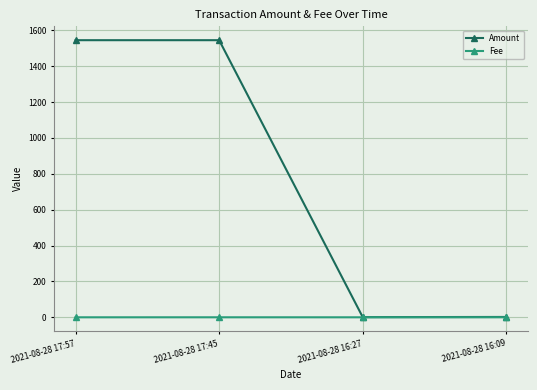

The Amount series shows 2.0 at 2021-08-28 16:09. True or false?

True